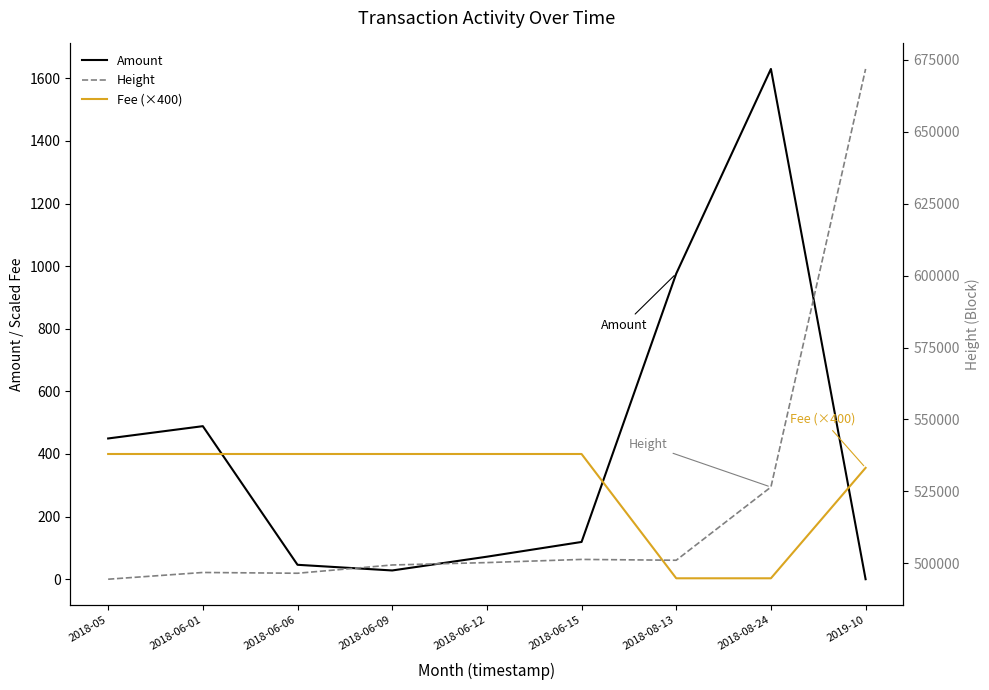

What position from the left is 2018-06-12?

5